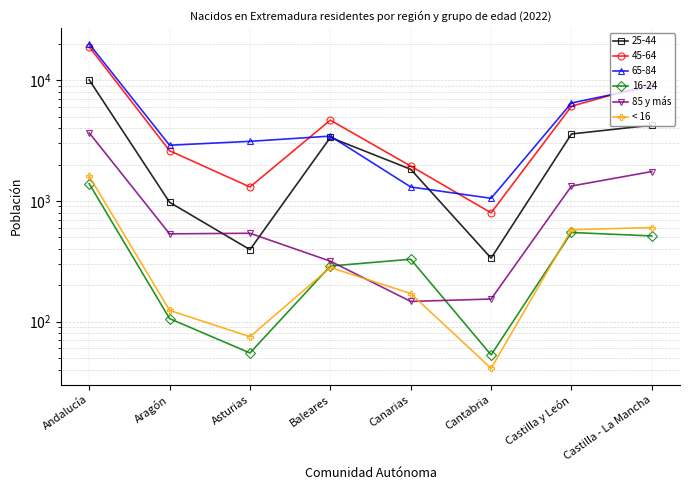

How many times do < 16 and 85 y más cross each other?

2